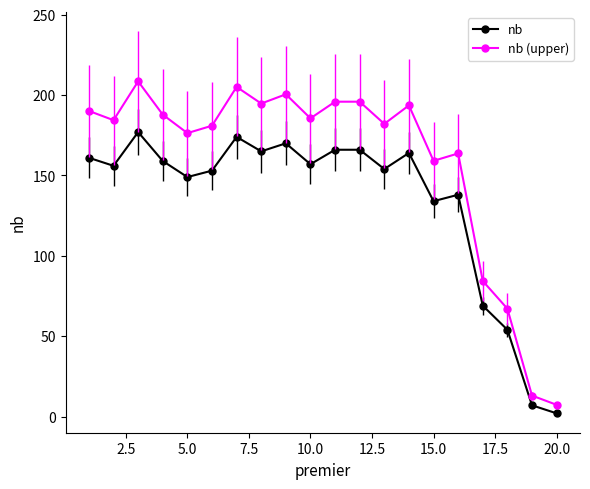

What is the value of the nb point at the 14th from the left?

164.0